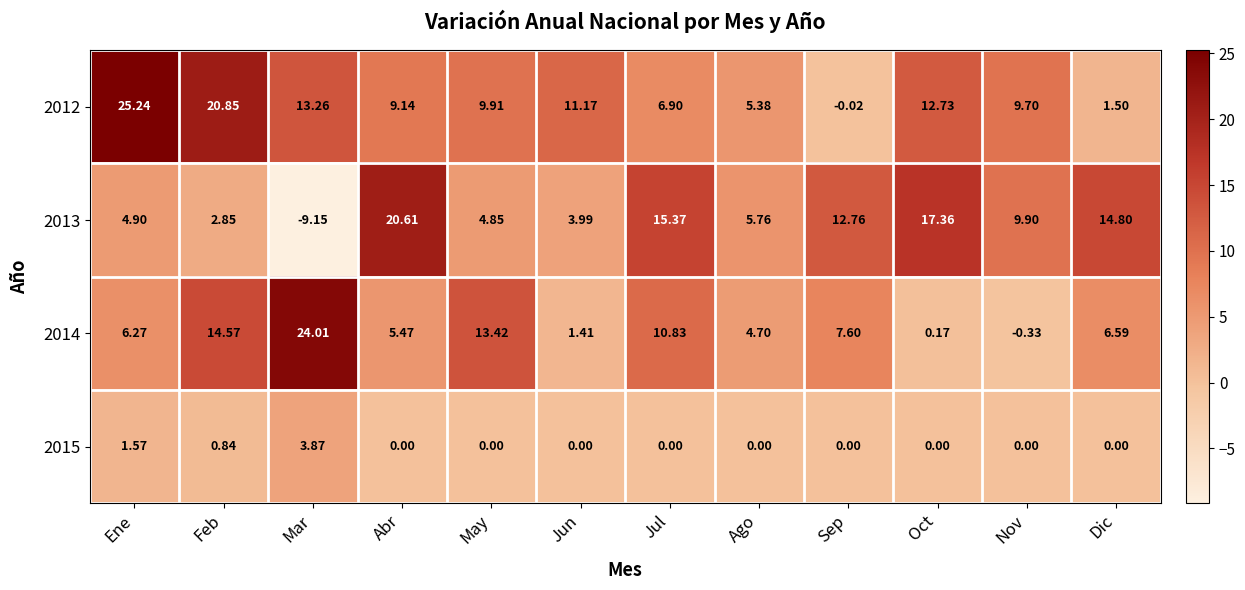

How many data points in 2015 are above 0?

3